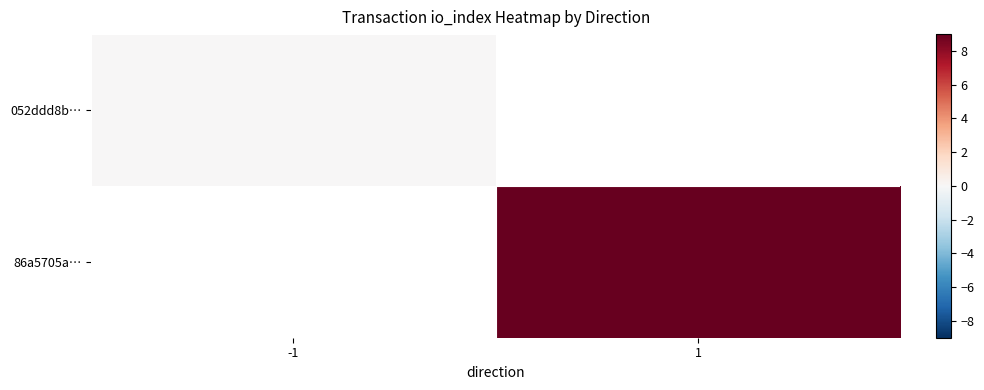

List the series in order of their peak value, lowest first.

052ddd8b…, 86a5705a…